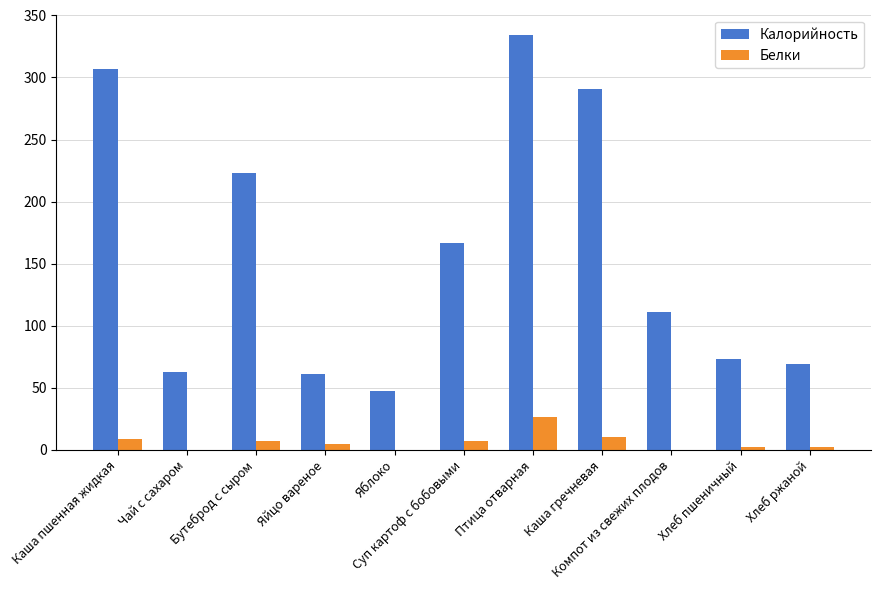

What is the maximum value for Белки?

26